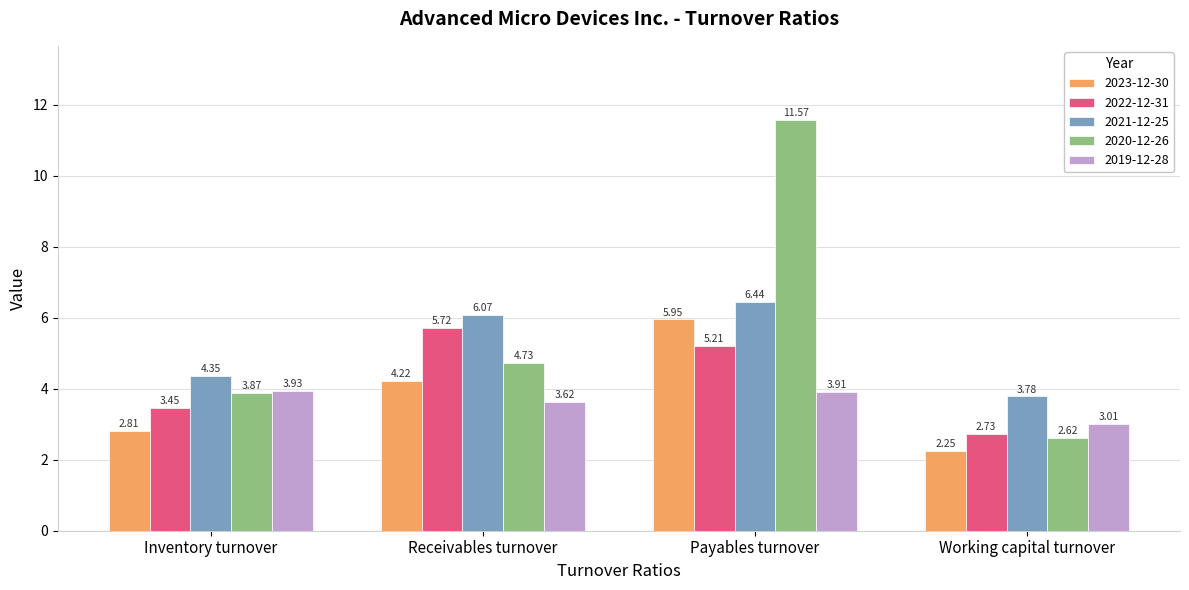

How many data points does each series have?

4